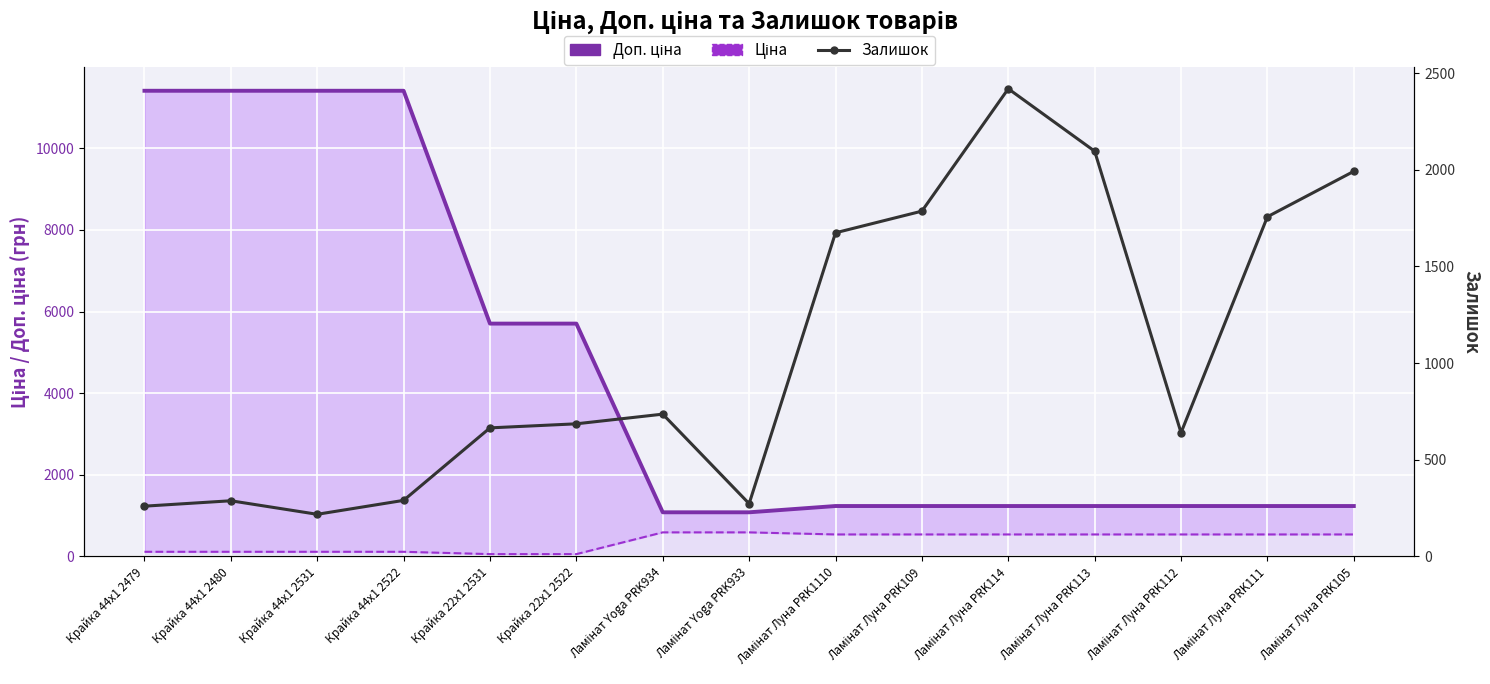

What is the sum of the Ціна values at Ламінат Луна PRK105 and Ламінат Луна PRK109?

1078.0